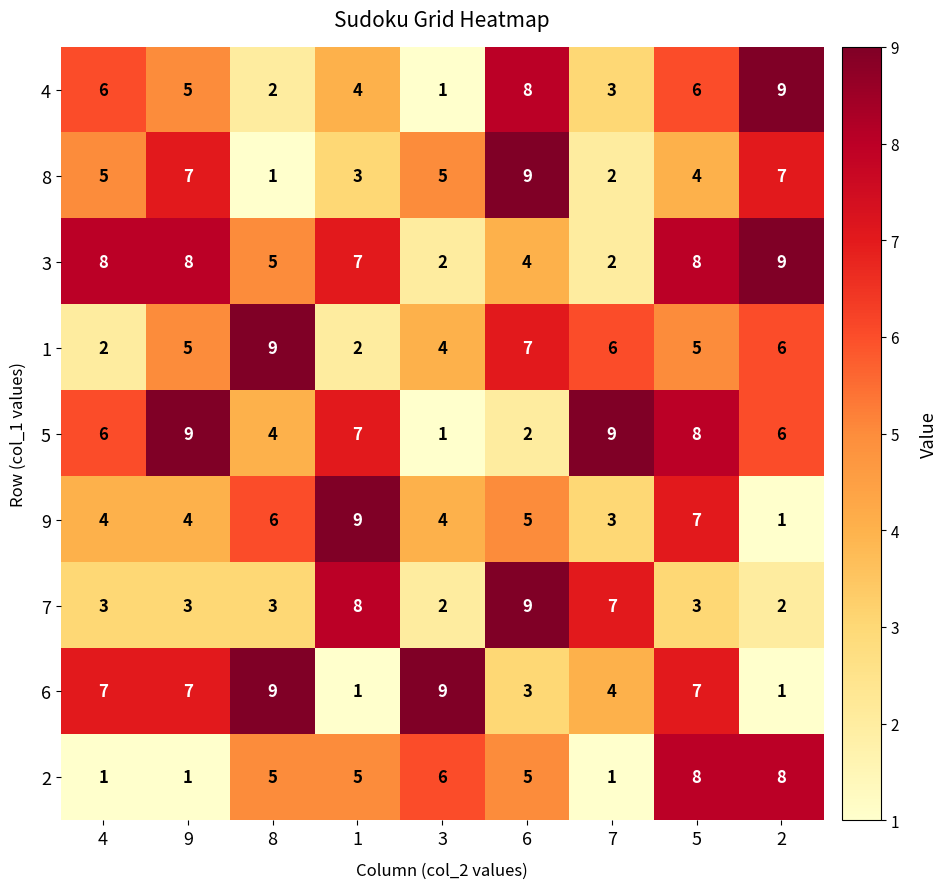

What is the greatest value displayed?

9